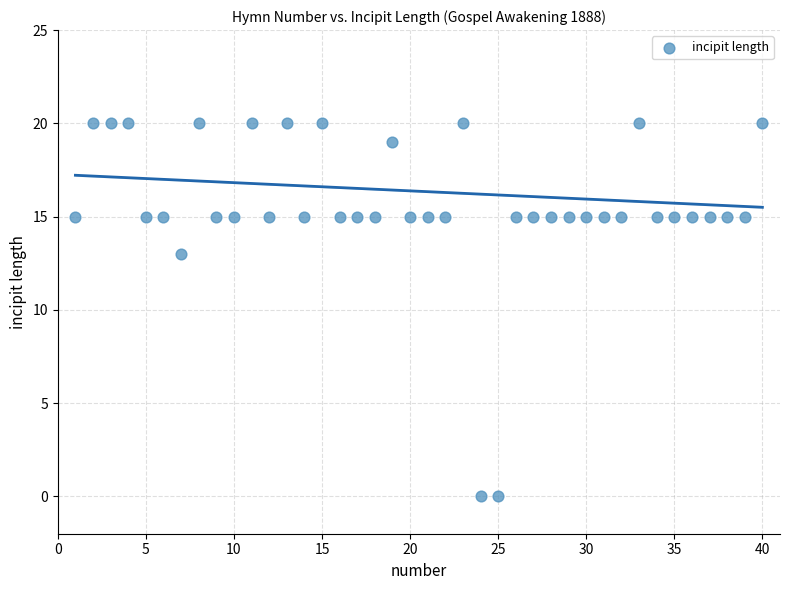

What Y value in the scatter plot is closest to 10?

13